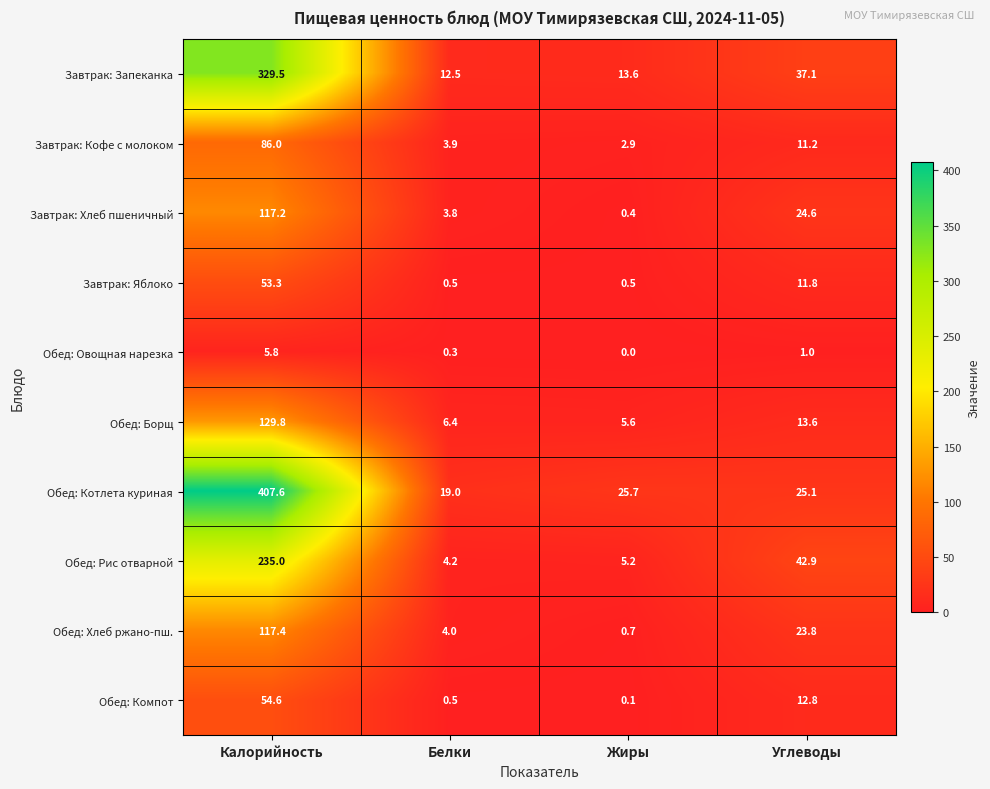

The Обед: Хлеб ржано-пш. series shows 0.7 at Жиры. True or false?

True